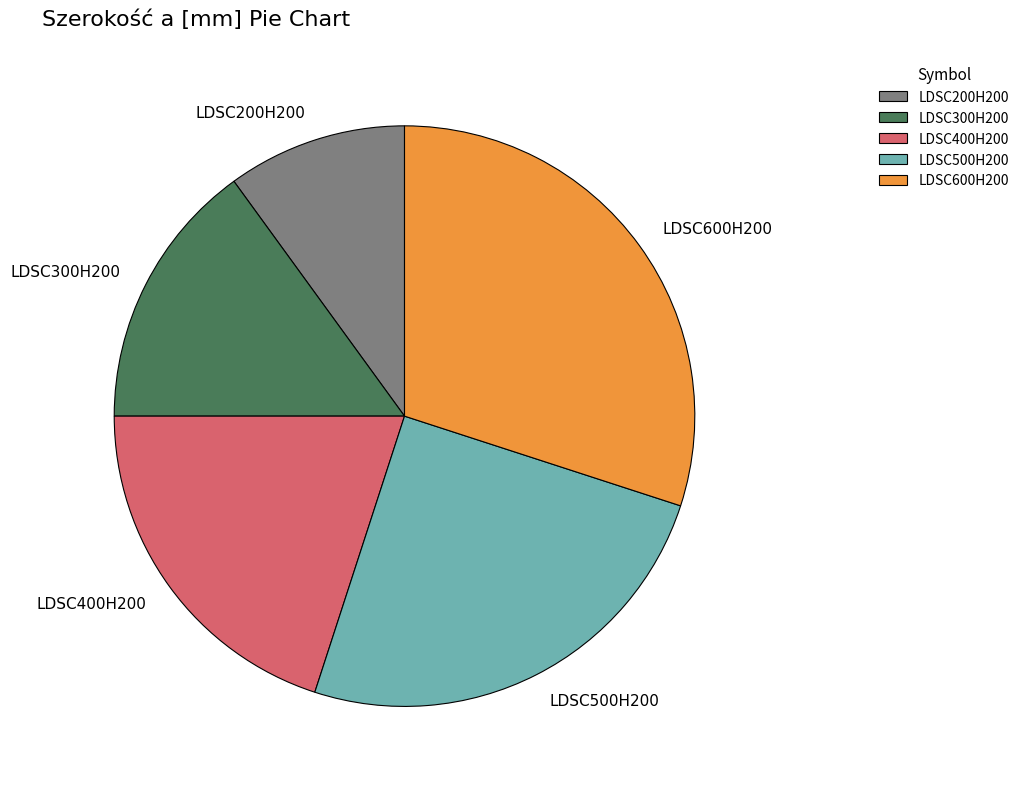

True or false: LDSC600H200 accounts for 36% of the total.

False